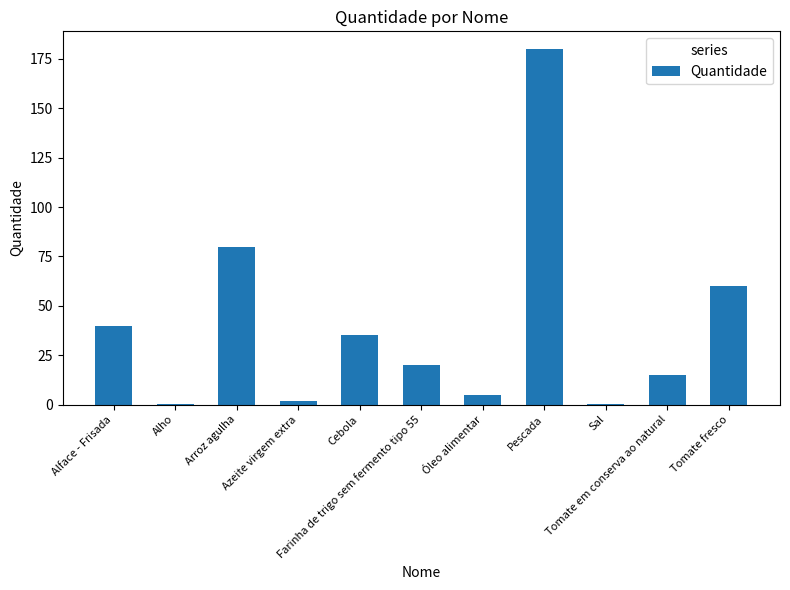

What is the sum of all values?

437.7